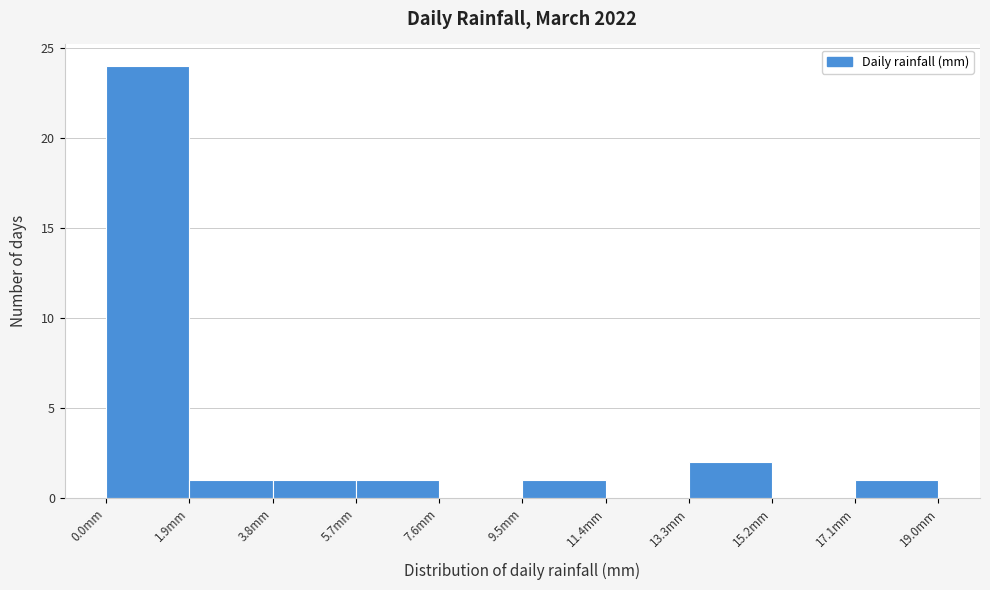

Reading left to right, transcribe this chart: for each bar, give the range it covers on the x-axis and its height. Neither the bar edges nor the heights are printed on the chart, so give them approximately, as read against the axes.

0.0 to 1.9: 24
1.9 to 3.8: 1
3.8 to 5.7: 1
5.7 to 7.6: 1
7.6 to 9.5: 0
9.5 to 11.4: 1
11.4 to 13.3: 0
13.3 to 15.2: 2
15.2 to 17.1: 0
17.1 to 19.0: 1